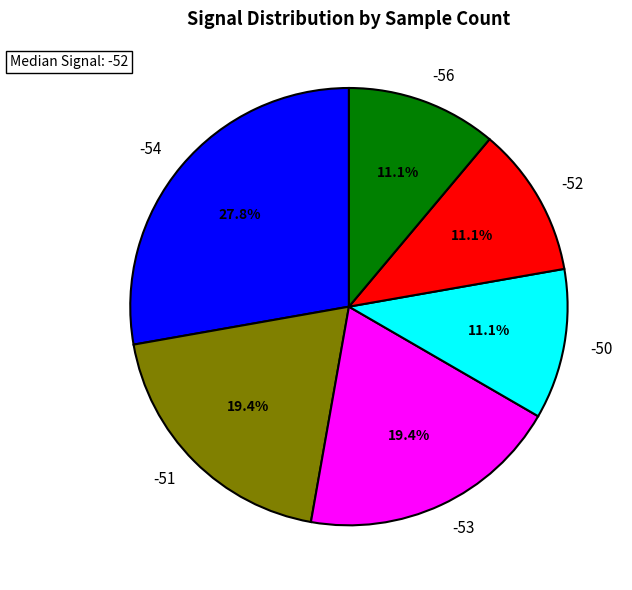

Approximately how many times larger is the value at -51 compared to -54?

0.7